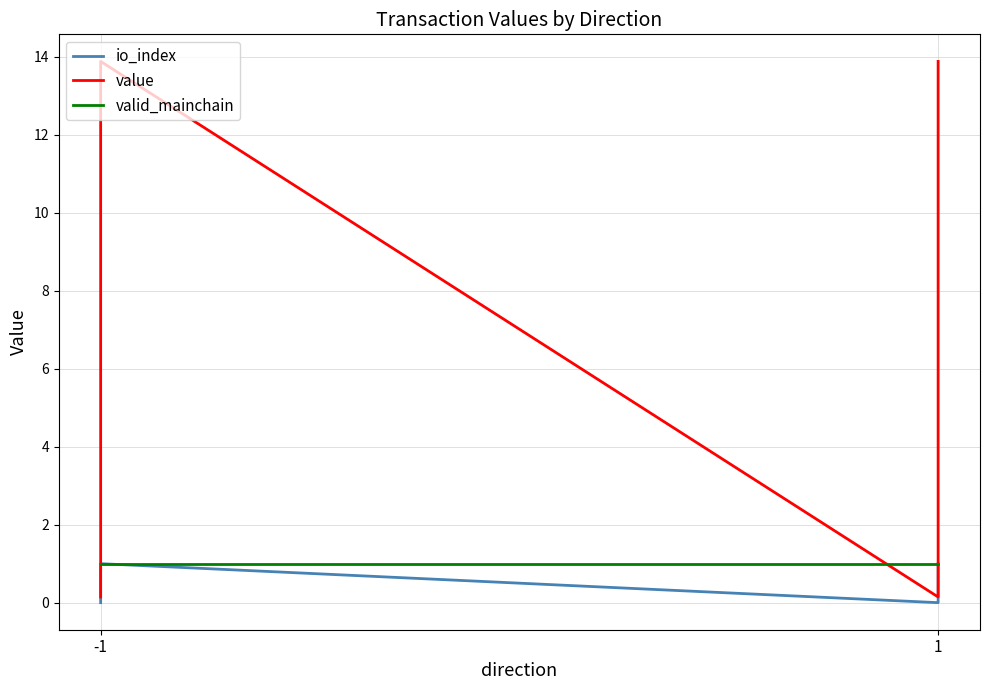

Reading left to right, list all the values displayed in this chart.

io_index: 0.0	1.0	0.0	1.0
value: 0.1	13.9	0.1	13.9
valid_mainchain: 1.0	1.0	1.0	1.0